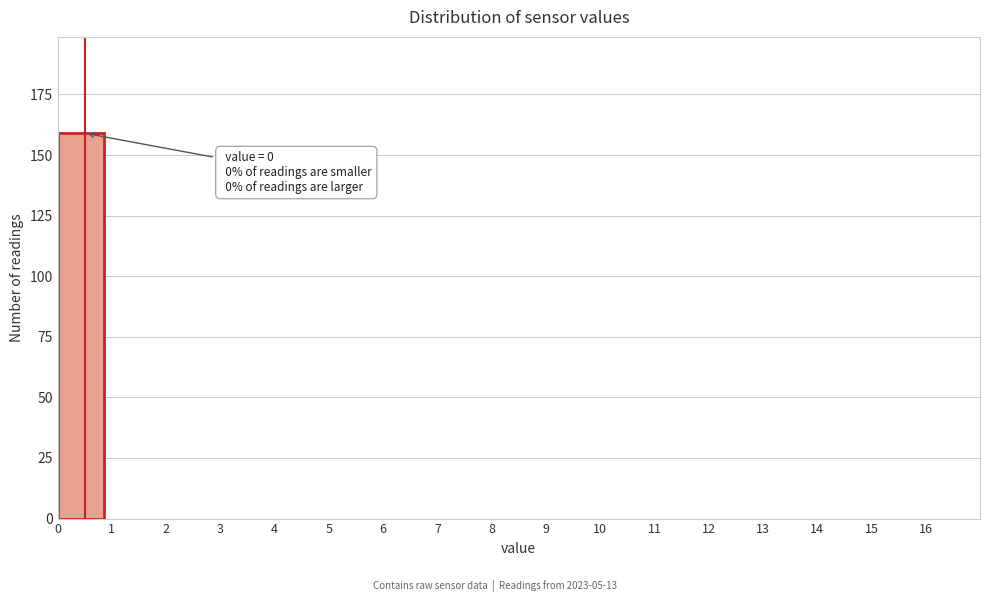

Over which range of the x-axis is the bar tallest?

0 to 1